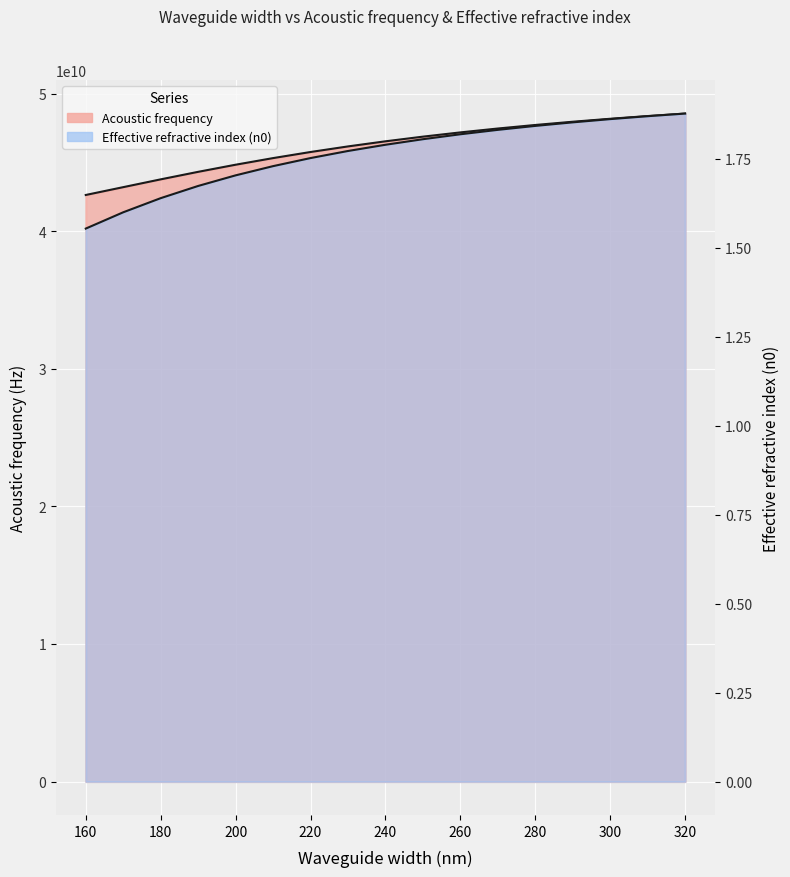

What is the value of the Effective refractive index (n0) point at the 16th from the left?

1.9